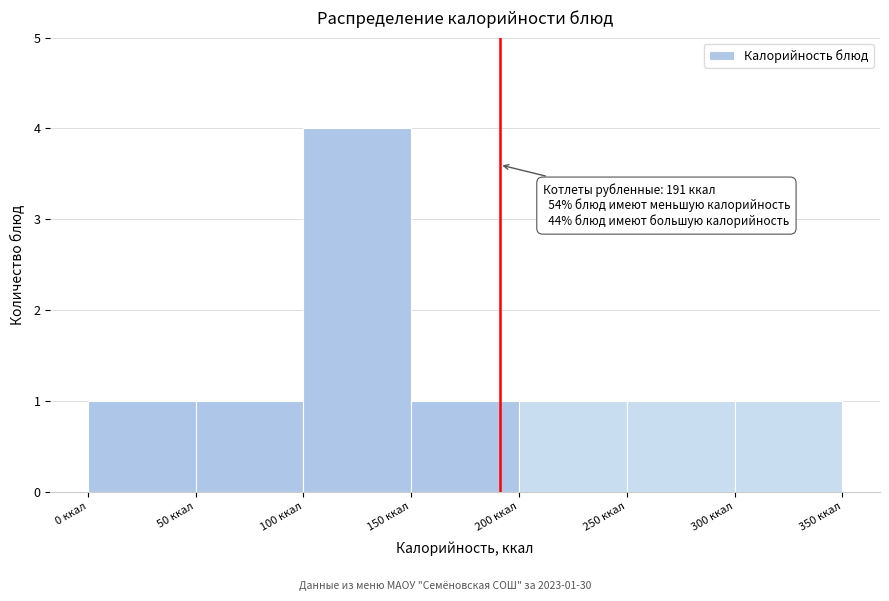

Which range on the x-axis has the tallest bar?

100 to 150